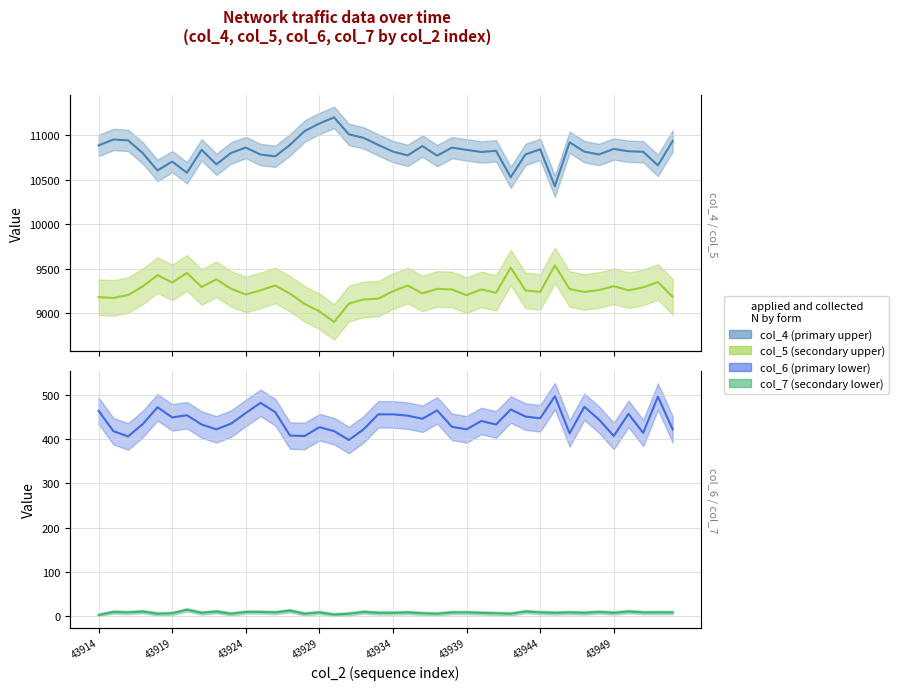

What is the total value across all series at 37?

20523